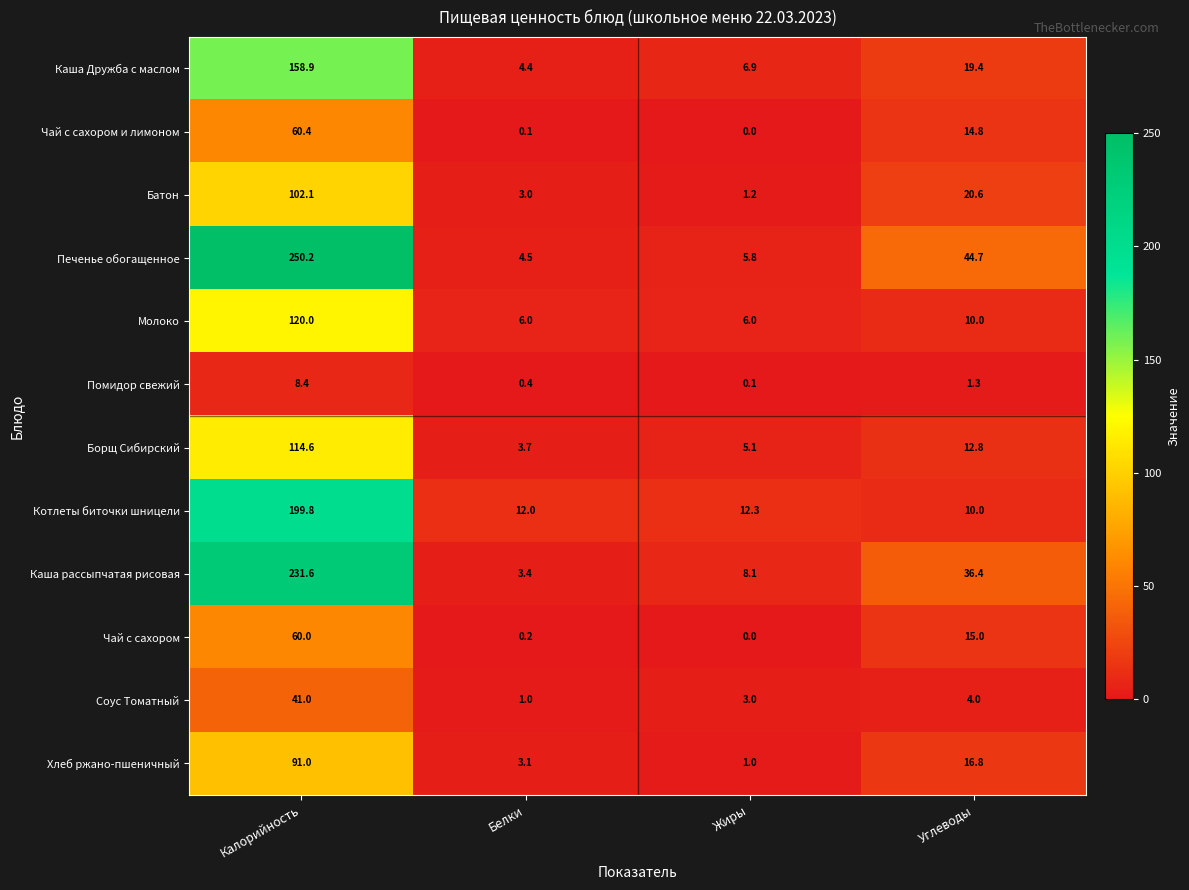

What is the spread (max minus min) of values at Белки?

11.9